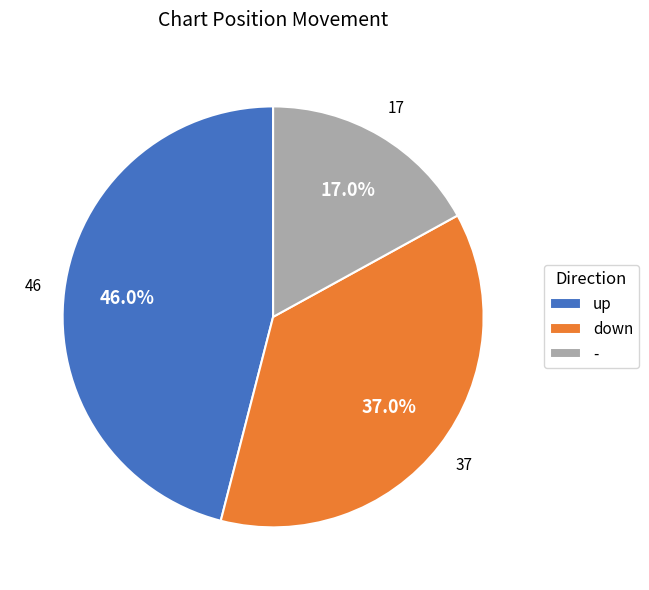

Is there any slice that represents more than half of the pie?

No